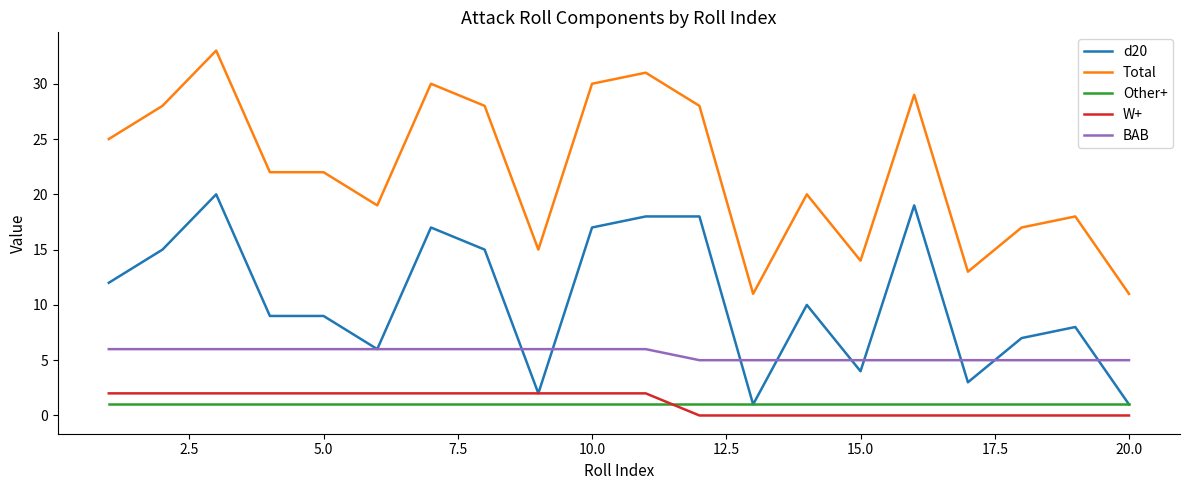

True or false: Total and BAB cross at least once.

False